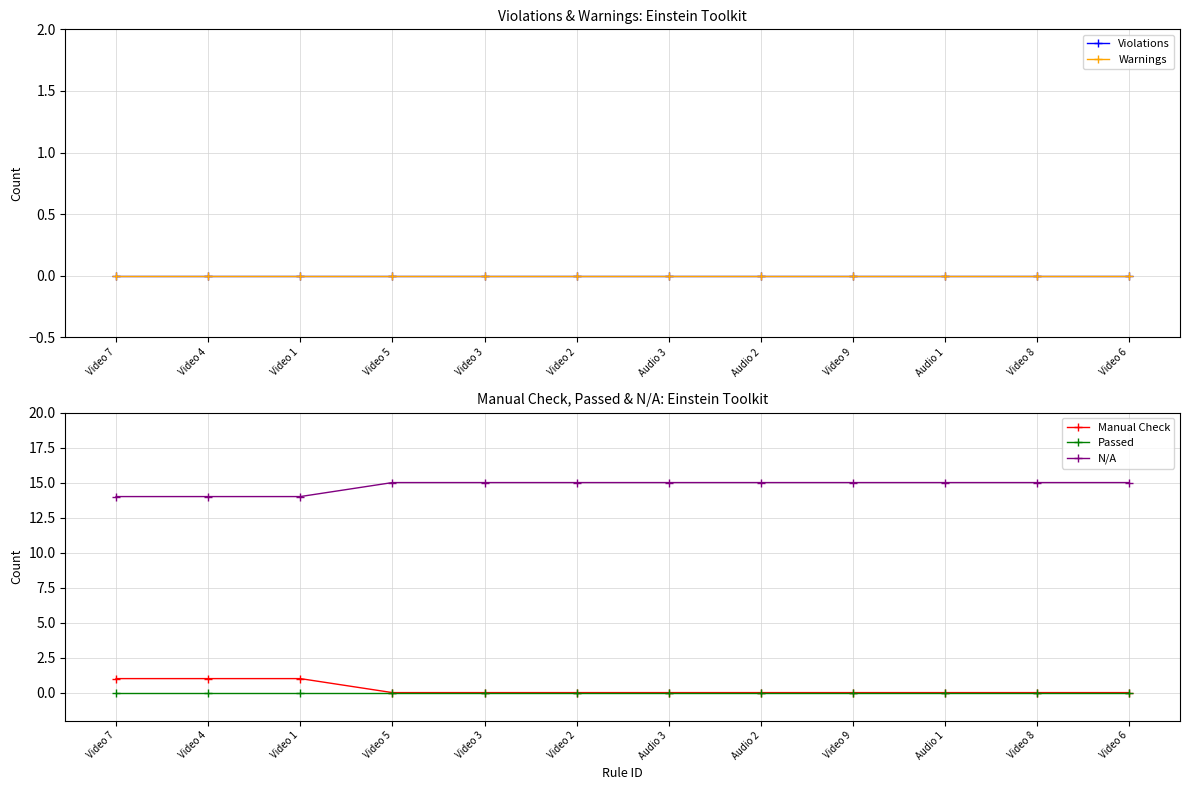

Count the number of categories in the chart.

12